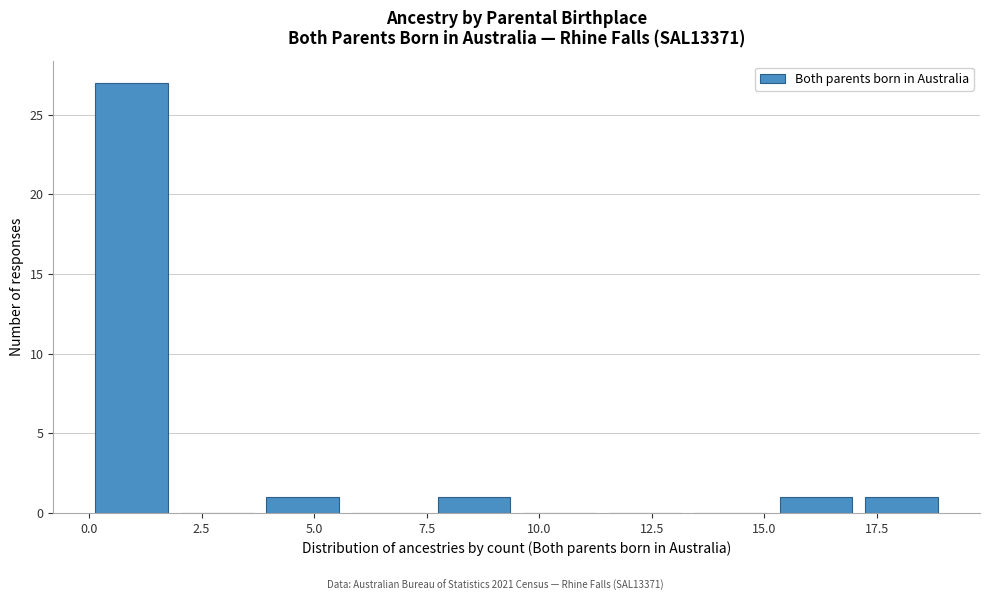

Read against the x-axis, roughly where is the centre of the tallest bar?

1.0